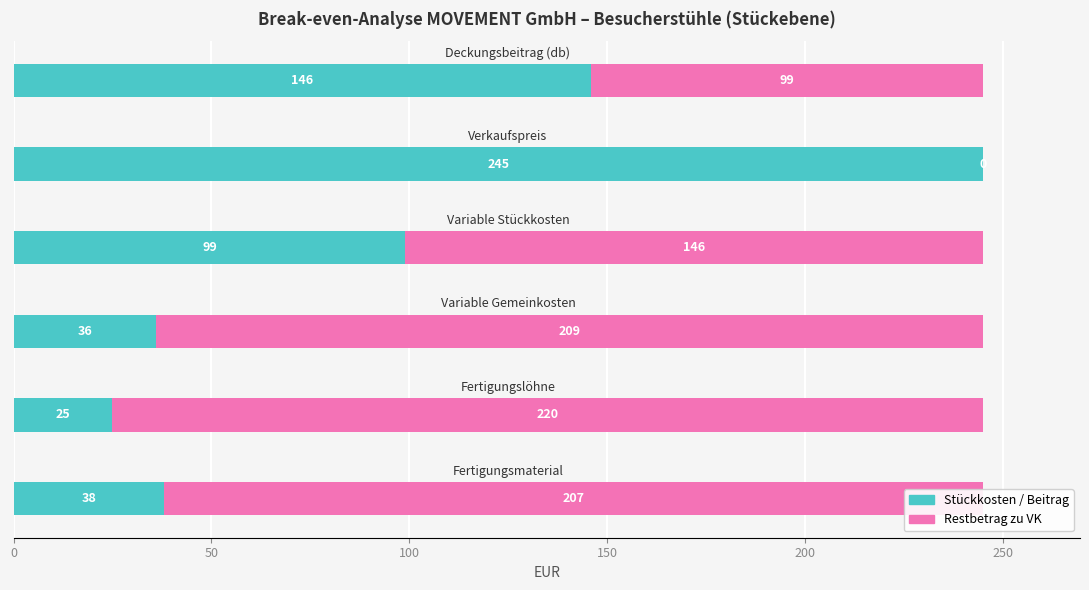

Count the number of categories in the chart.

6